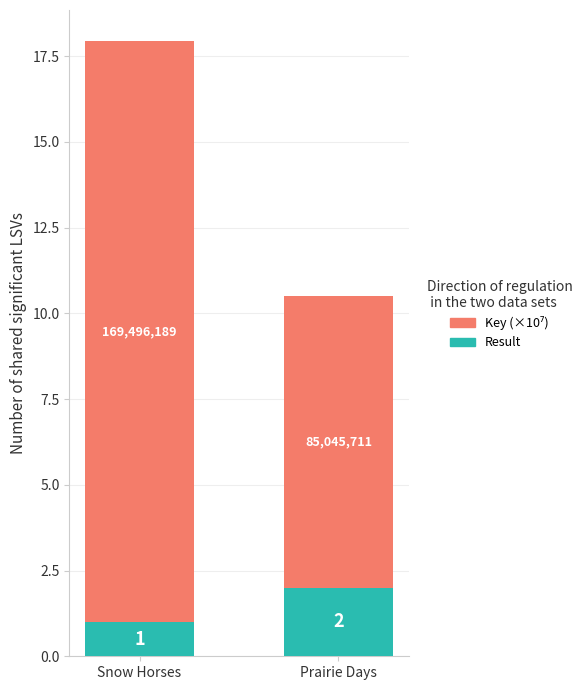

Which category has the lowest value in the Result series?

Snow Horses